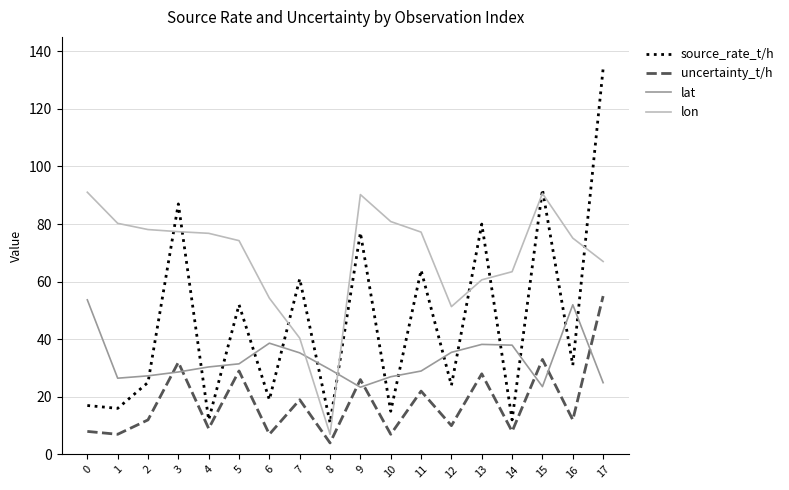

How many lines are shown in the chart?

4